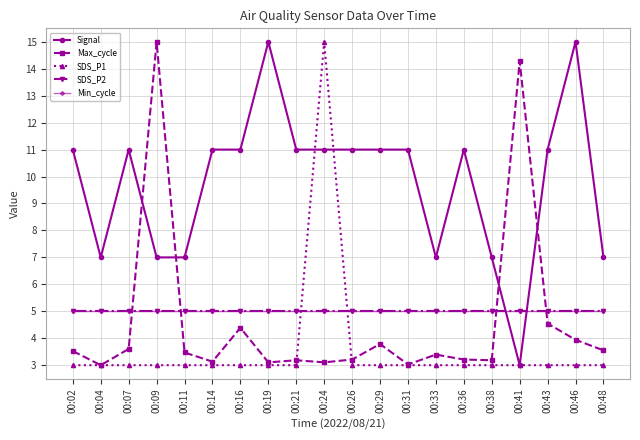

Is the value of SDS_P2 at 00:02 greater than the value of Max_cycle at 00:29?

Yes